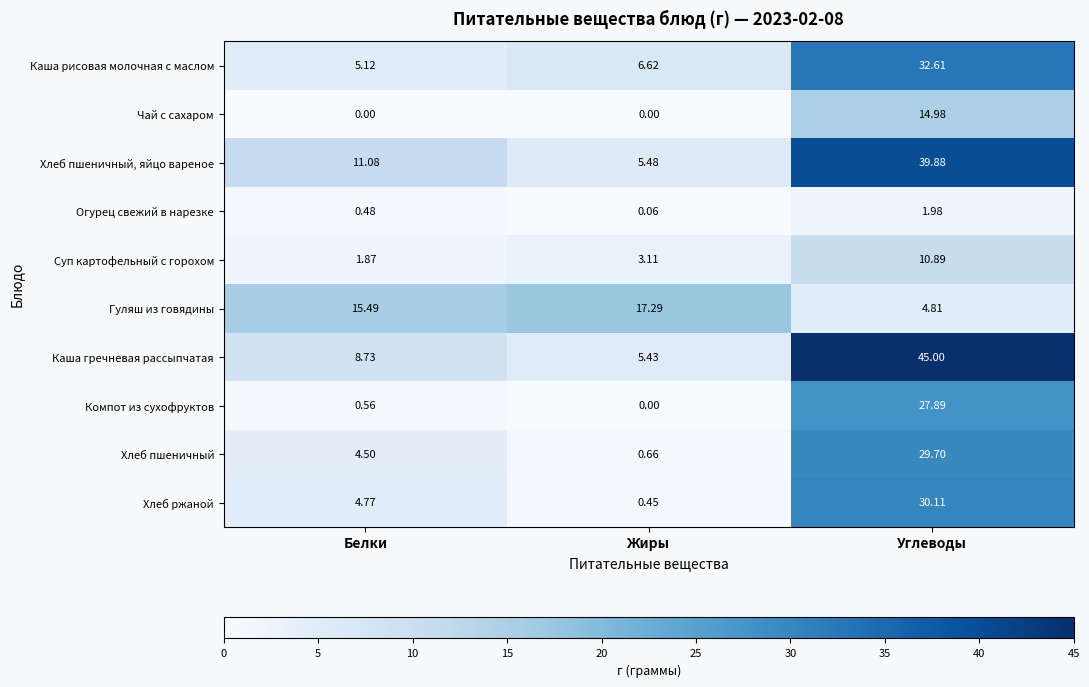

Rank the series by their maximum value, from highest to lowest.

Каша гречневая рассыпчатая, Хлеб пшеничный, яйцо вареное, Каша рисовая молочная с маслом, Хлеб ржаной, Хлеб пшеничный, Компот из сухофруктов, Гуляш из говядины, Чай с сахаром, Суп картофельный с горохом, Огурец свежий в нарезке